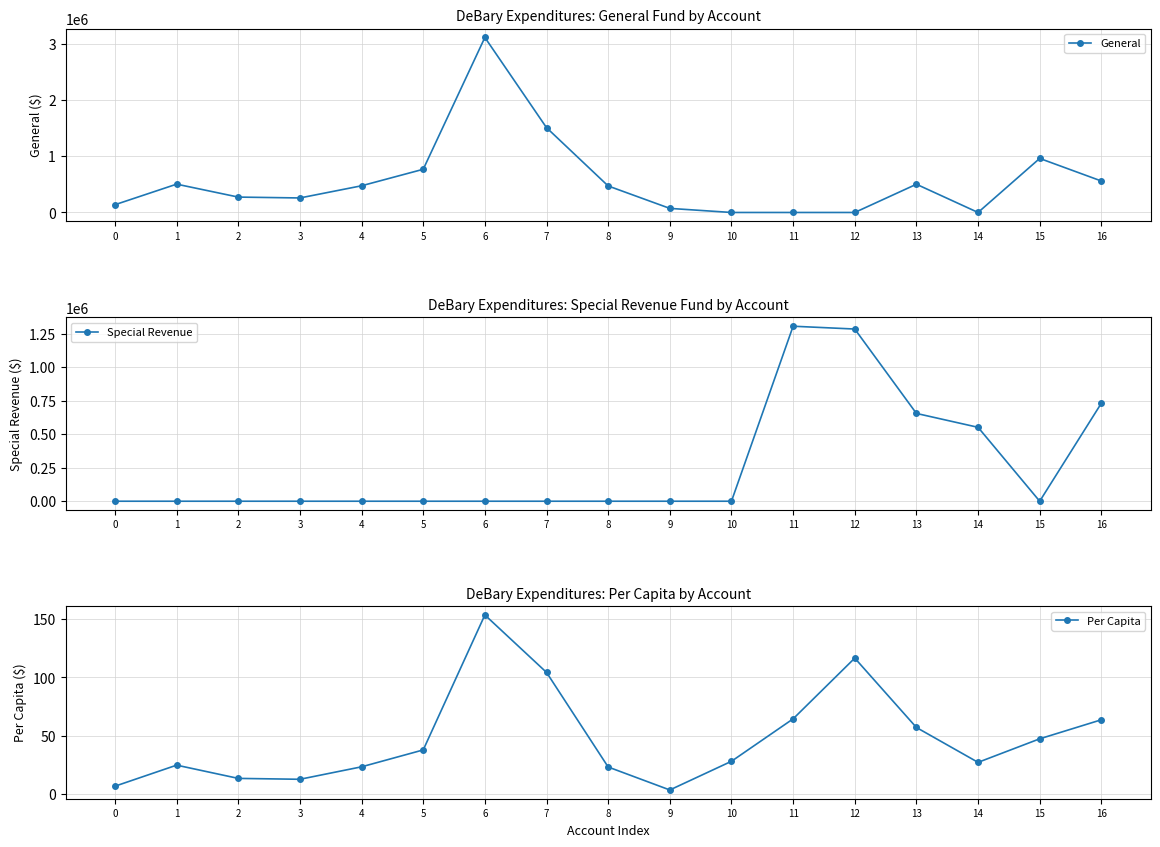

Is the value of Per Capita at 7 greater than the value of Special Revenue at 7?

Yes